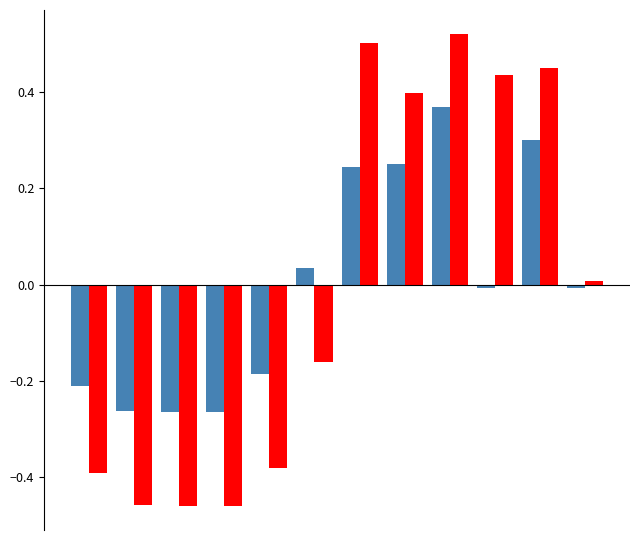

How many data points does each series have?

12